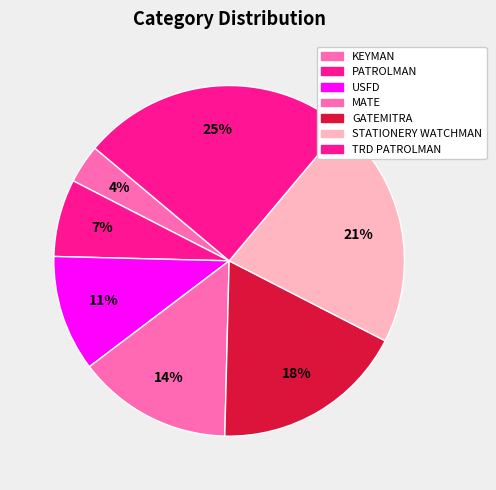

Which slice is the largest?

TRD PATROLMAN